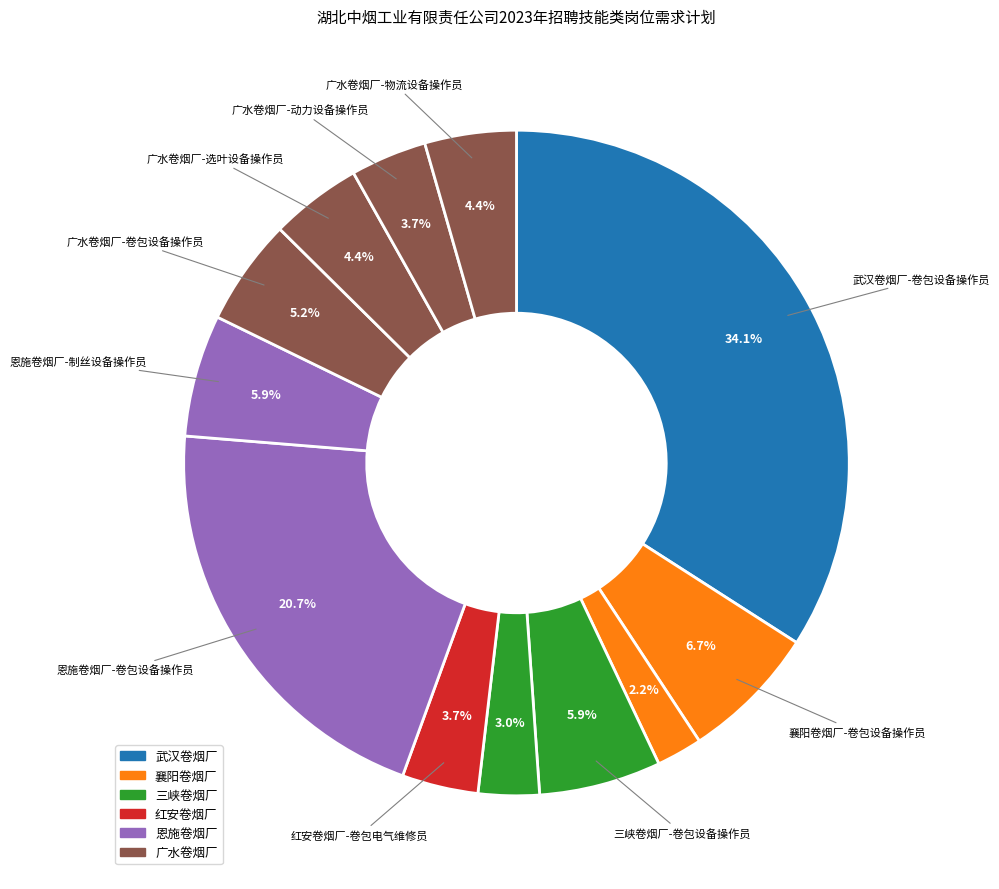

To the nearest percent, what is the difference between the largest and smallest slice percentages?

32%